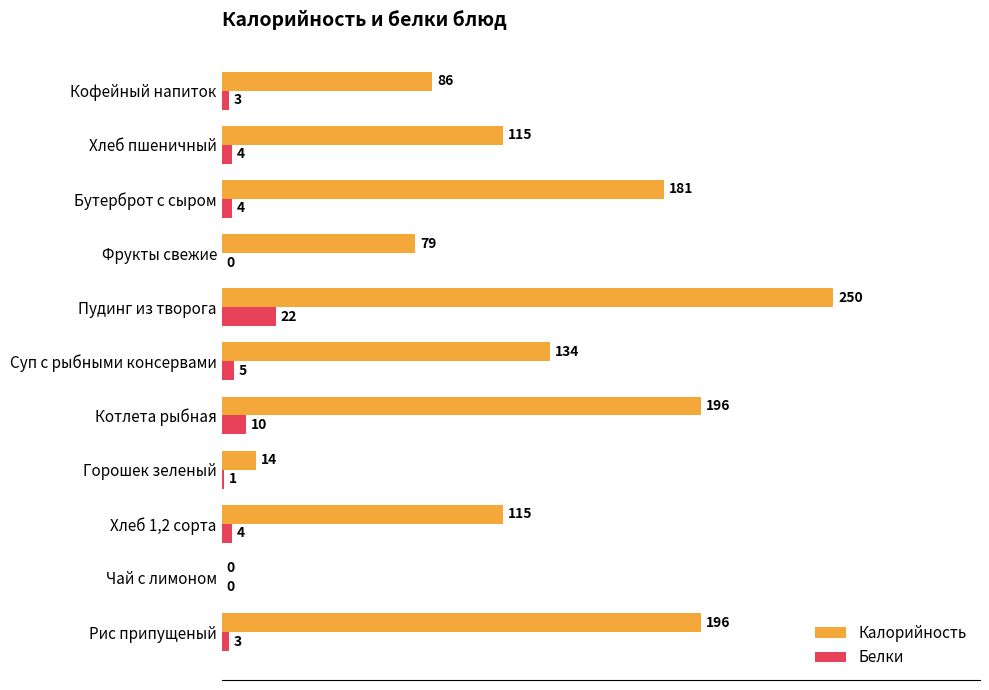

What is the total value across all series at Суп с рыбными консервами?

139